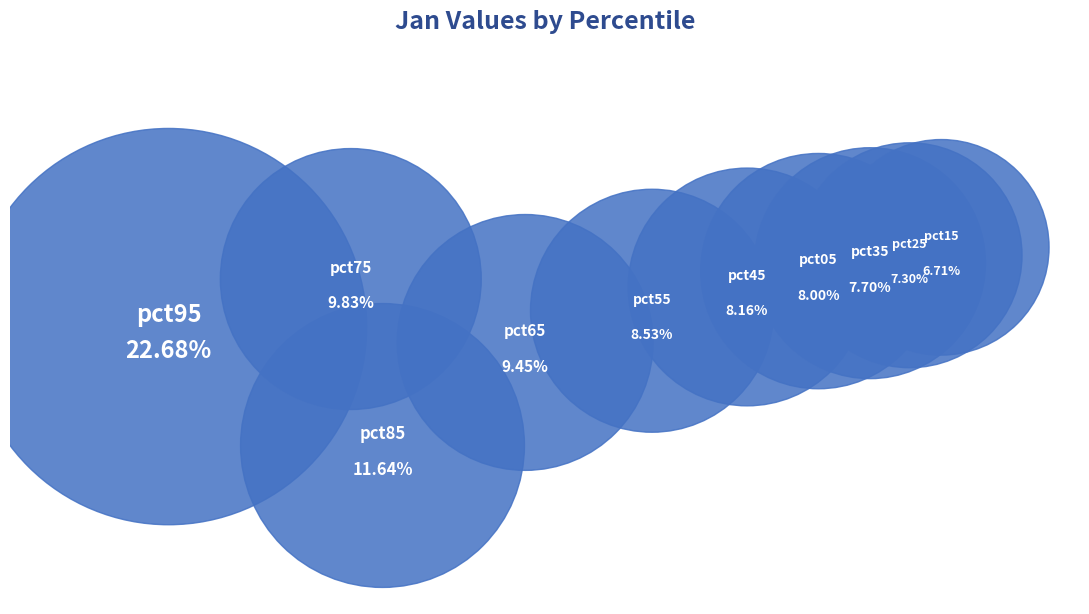

What percentage is NOT represented by pct95?

77.3%